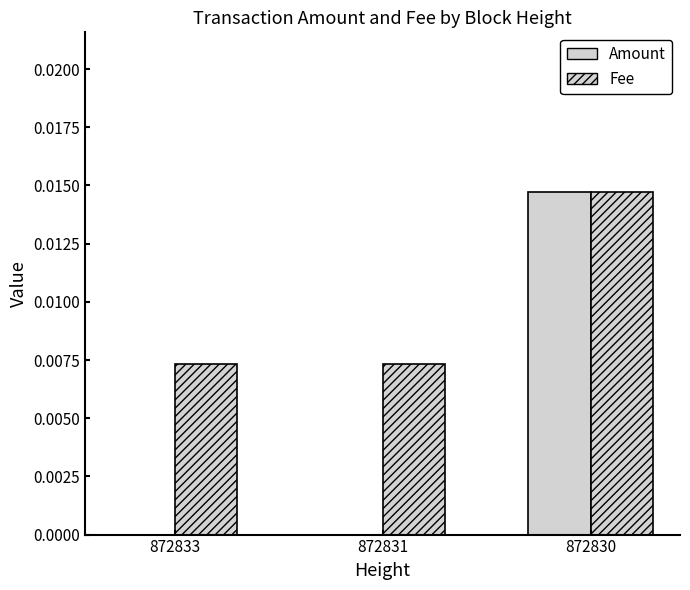

Reading left to right, list all the values displayed in this chart.

Amount: 872833=0.0	872831=0.0	872830=0.0
Fee: 872833=0.0	872831=0.0	872830=0.0